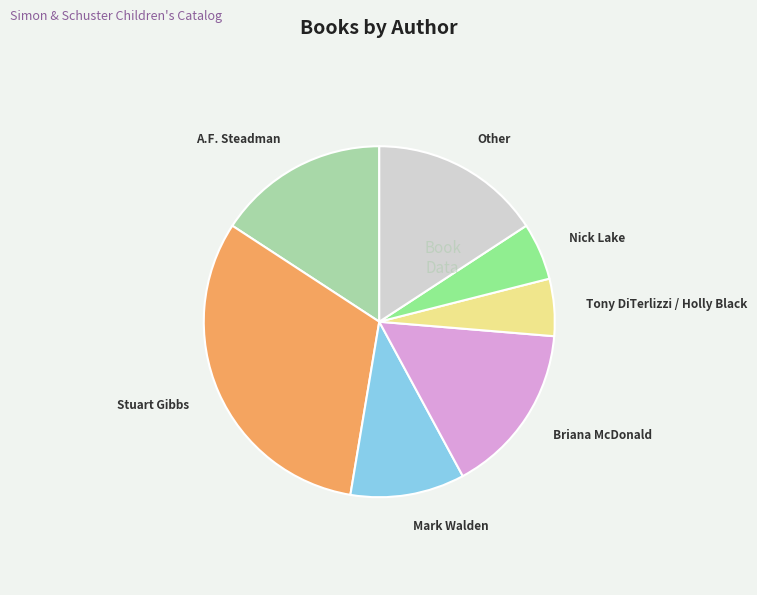

Is there a majority slice in this chart?

No